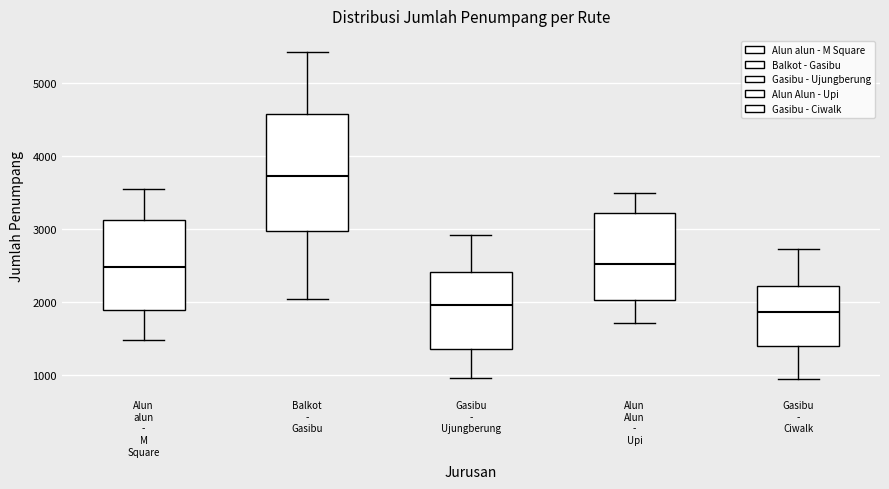

Where does the lower whisker of the box for Gasibu - Ciwalk end on the y-axis? The values are not printed on the chart, so give them approximately, as read against the axis.

900